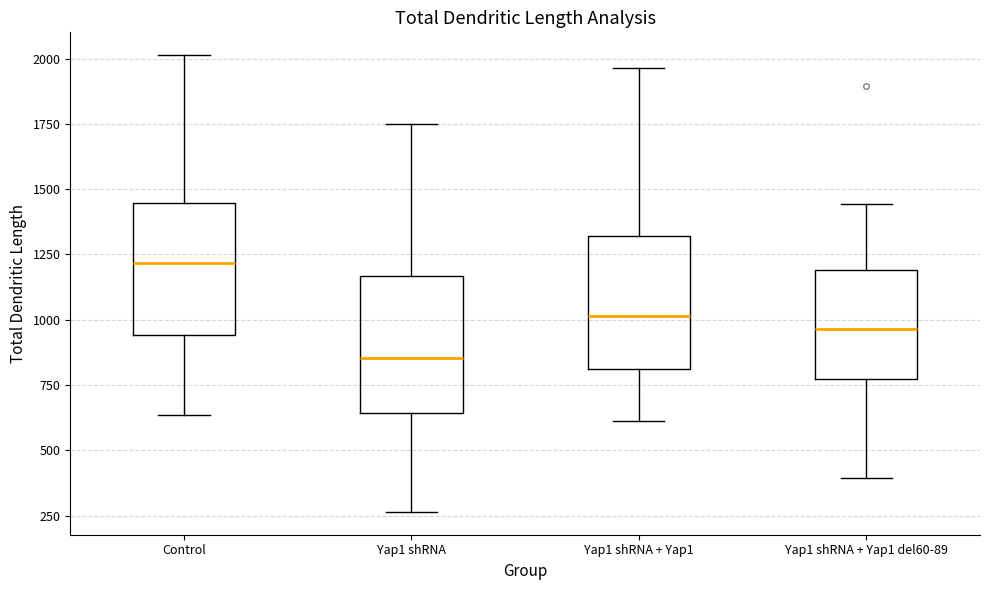

Reading left to right, read every box against the y-axis: the position of its median line, the range the box covers, and the ends of its whiskers. The values are not printed on the chart, so give them approximately, as read against the axis.

Control: median 1200, box 950 to 1450, whiskers 650 to 2000
Yap1 shRNA: median 850, box 650 to 1150, whiskers 250 to 1750
Yap1 shRNA + Yap1: median 1000, box 800 to 1300, whiskers 600 to 1950
Yap1 shRNA + Yap1 del60-89: median 950, box 750 to 1200, whiskers 400 to 1450